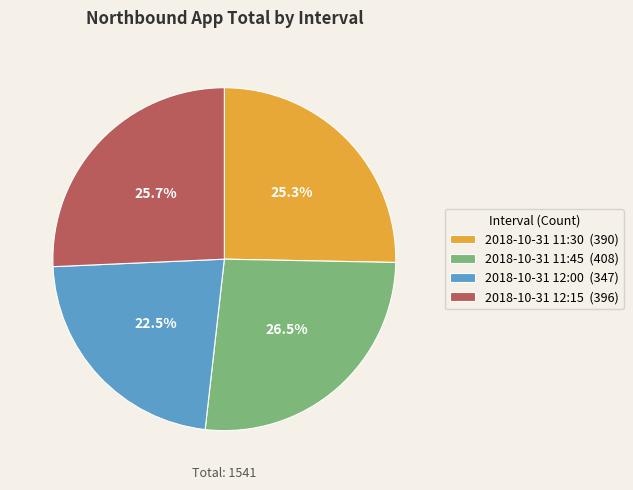

To the nearest percent, what is the average slice percentage?

25%